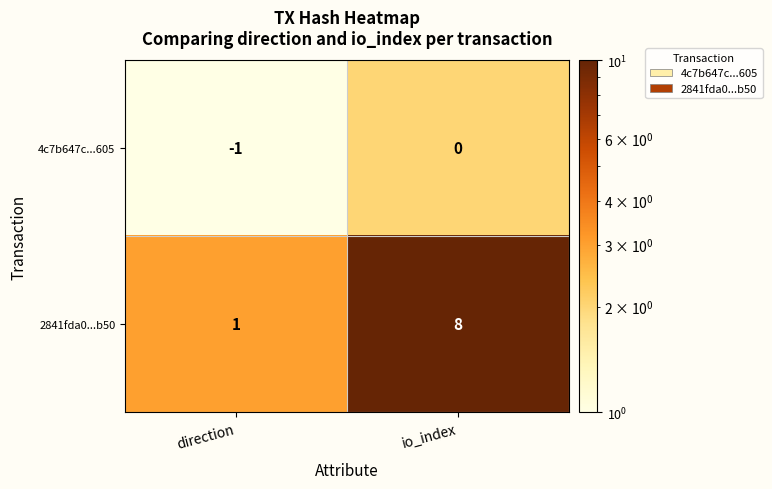

True or false: 4c7b647c...605 has a value of 0 at io_index.

True